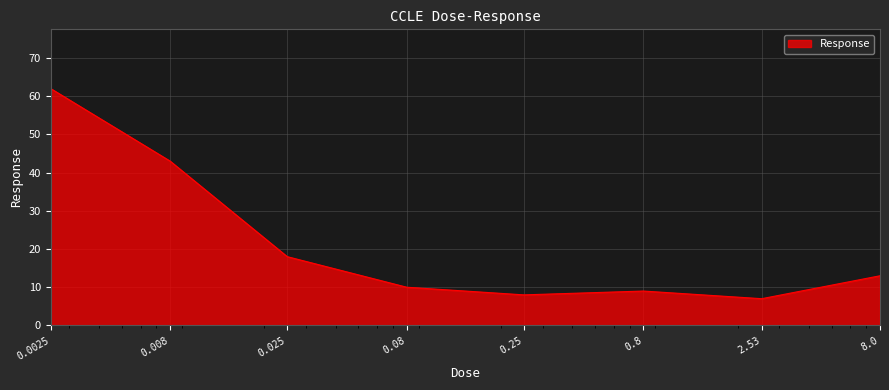

What is the maximum value shown in the chart?

62